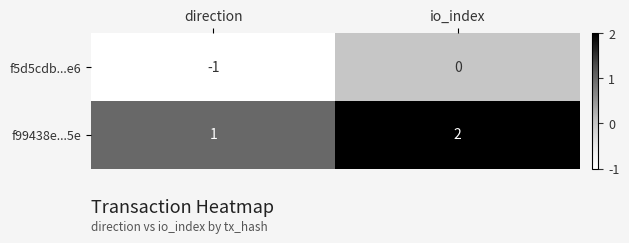

What is the difference between the highest and lowest values at io_index?

2